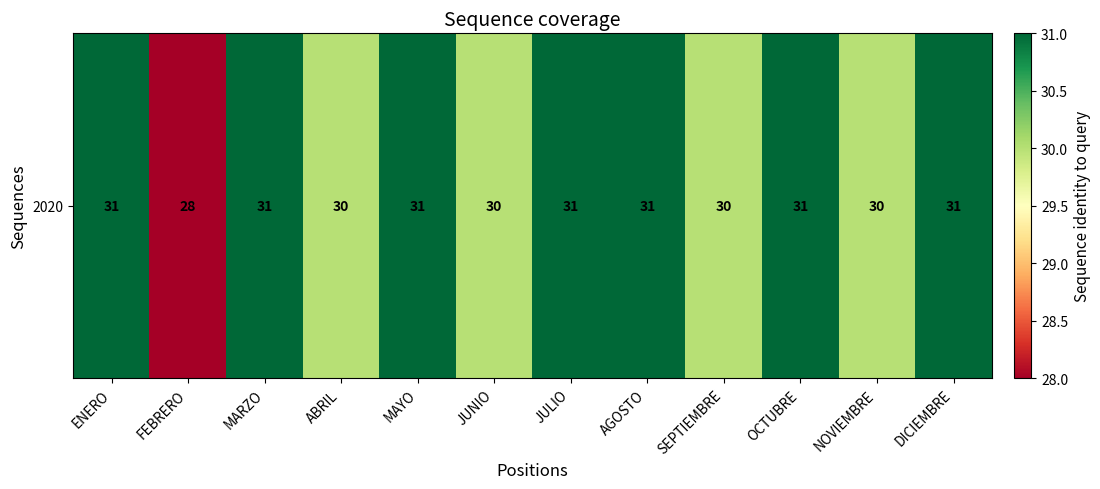

Which has a higher value, DICIEMBRE or OCTUBRE?

DICIEMBRE